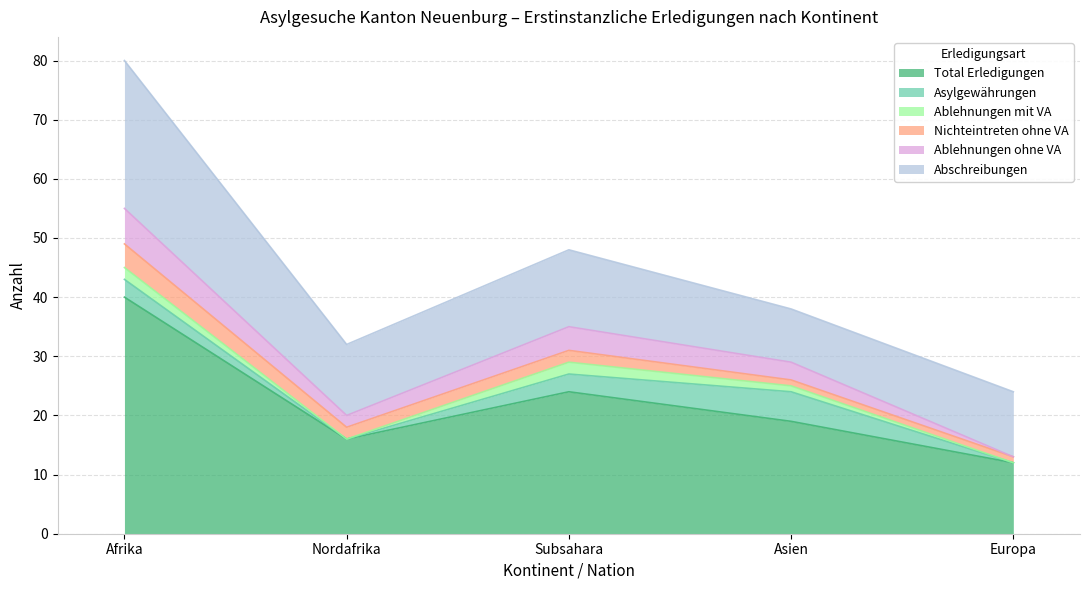

True or false: Total Erledigungen and Nichteintreten ohne VA cross at least once.

False